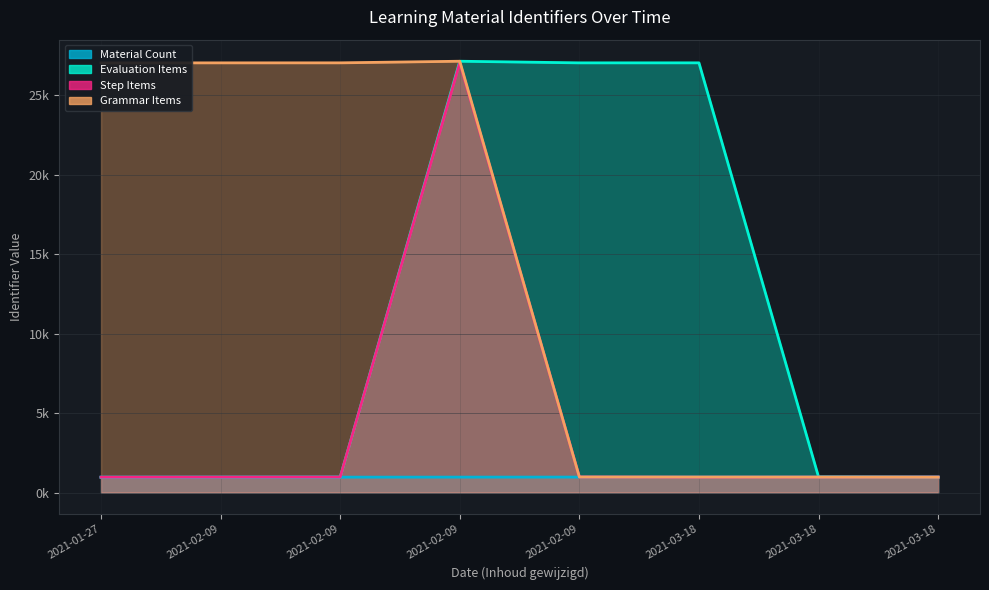

How many lines are shown in the chart?

4